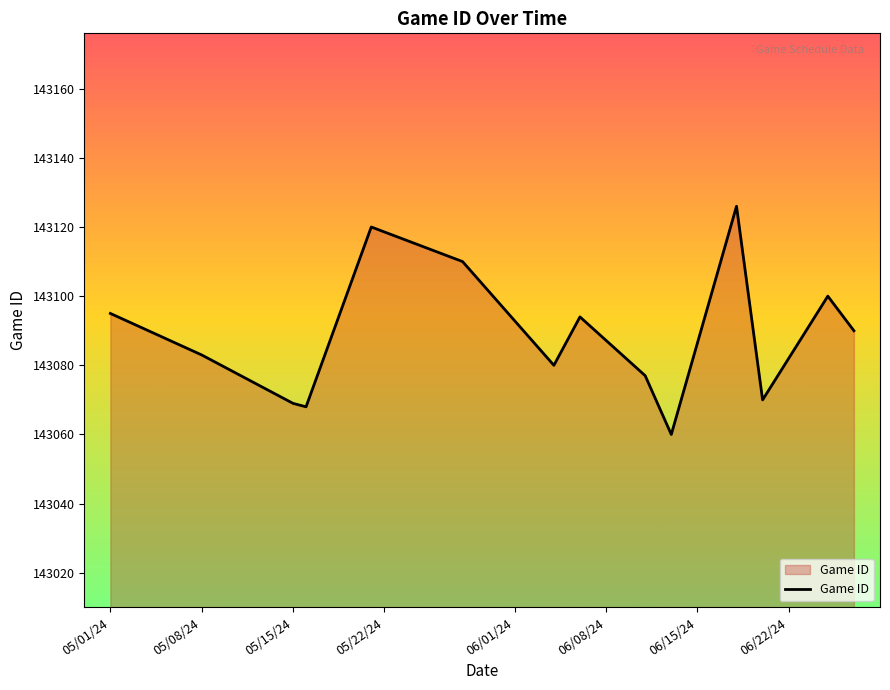

What is the difference between the maximum and minimum values?

66